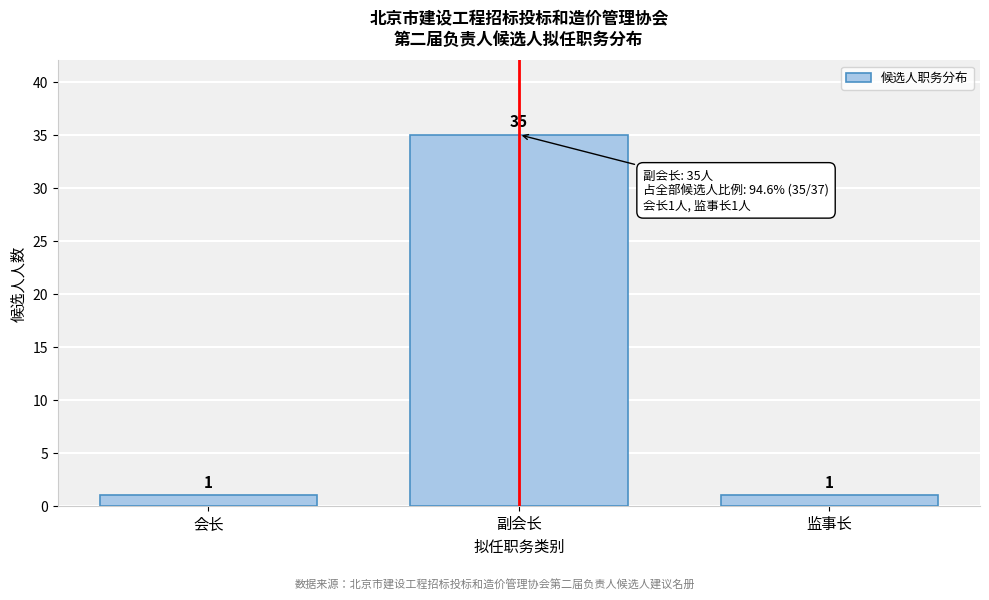

Reading left to right, extract all data points from this chart.

1	35	1